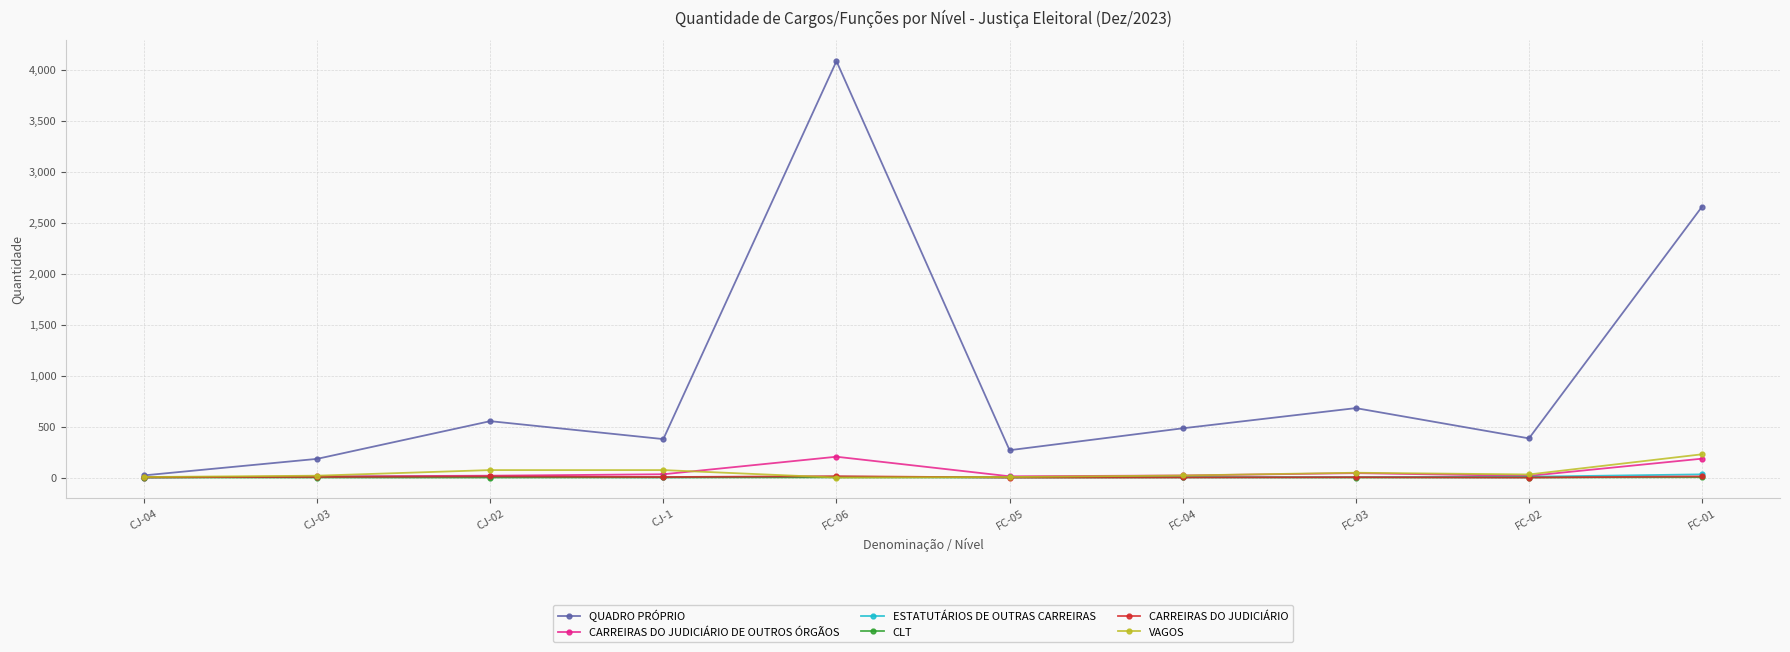

What is the label of the 4th point from the right?

FC-04